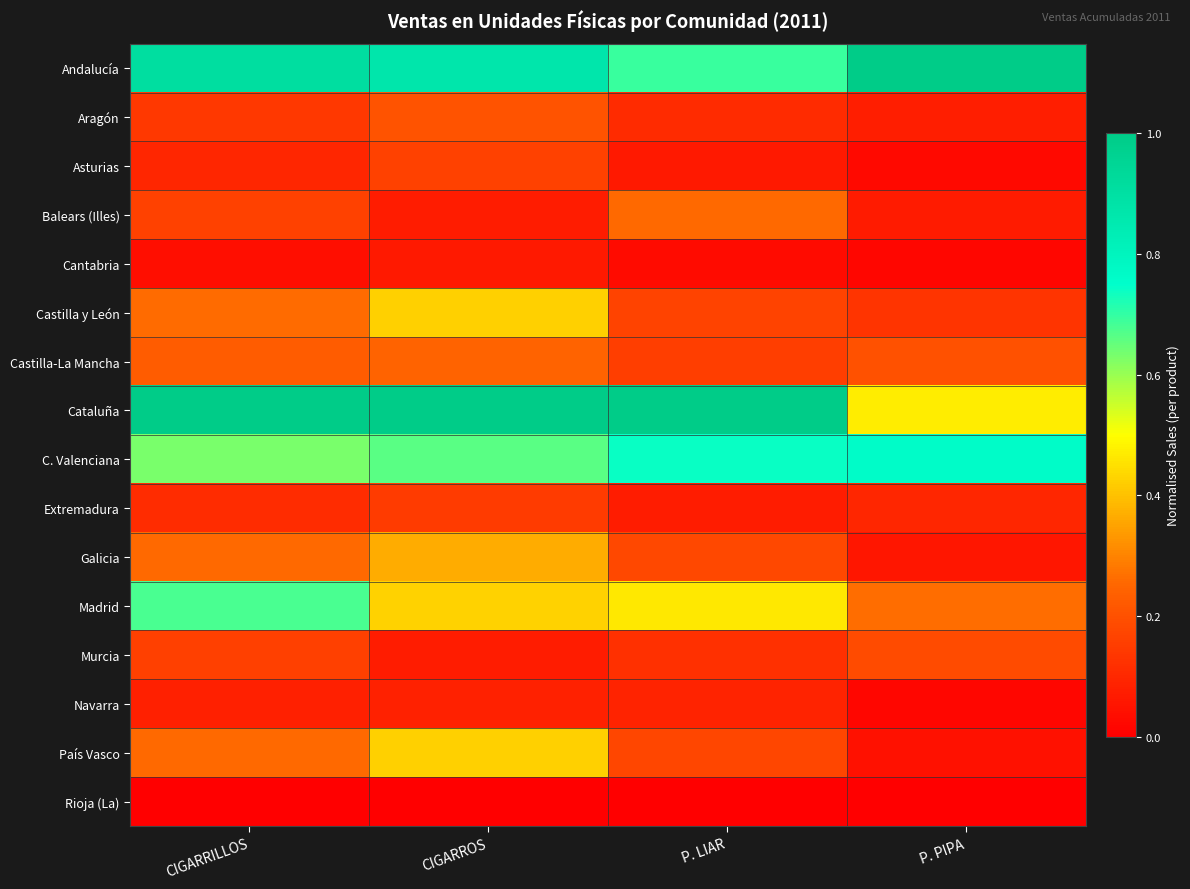

Which has a higher value, P. LIAR or P. PIPA?

P. PIPA